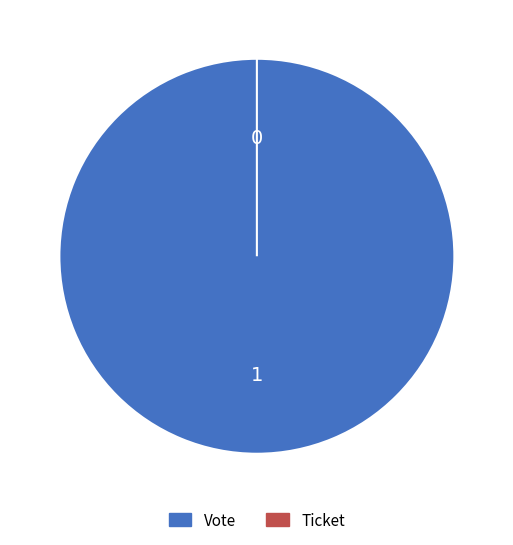

True or false: Vote accounts for 88% of the total.

False